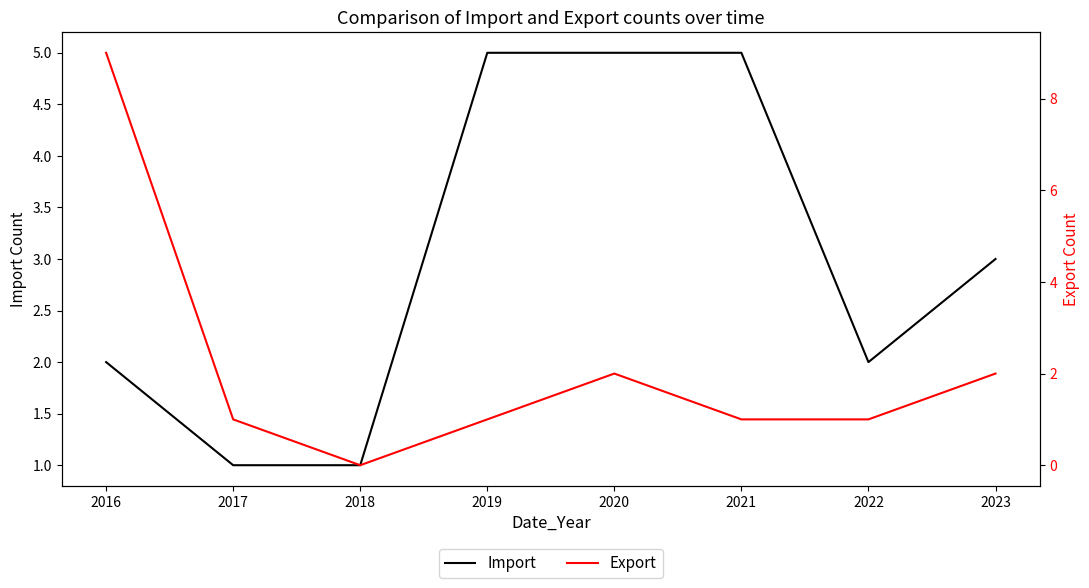

At how many categories does at least one series exceed 2?

5